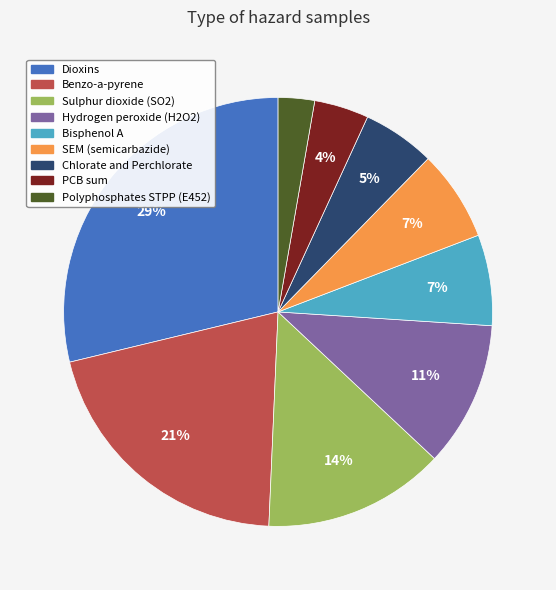

Combined, do PCB sum and Polyphosphates STPP (E452) account for over 50%?

No